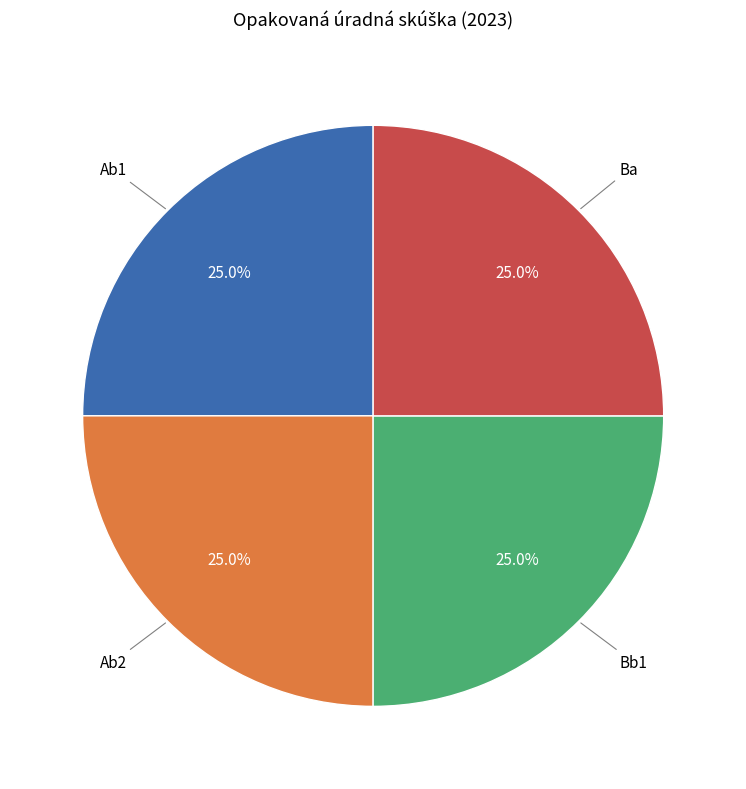

Is there a majority slice in this chart?

No